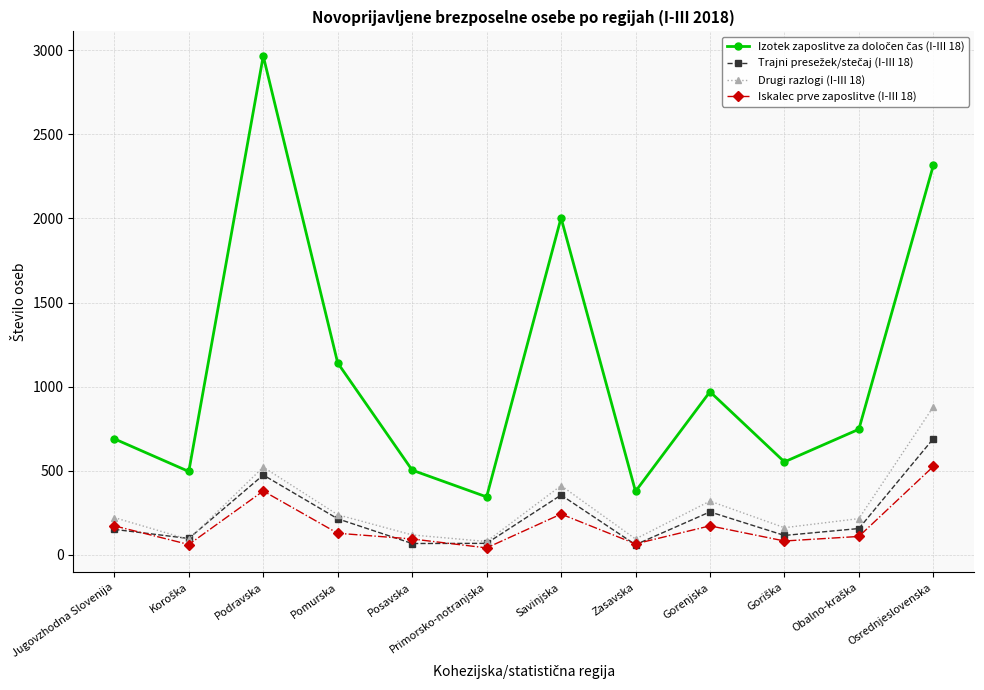

Where is the first local maximum for Drugi razlogi (I-III 18)?

Podravska